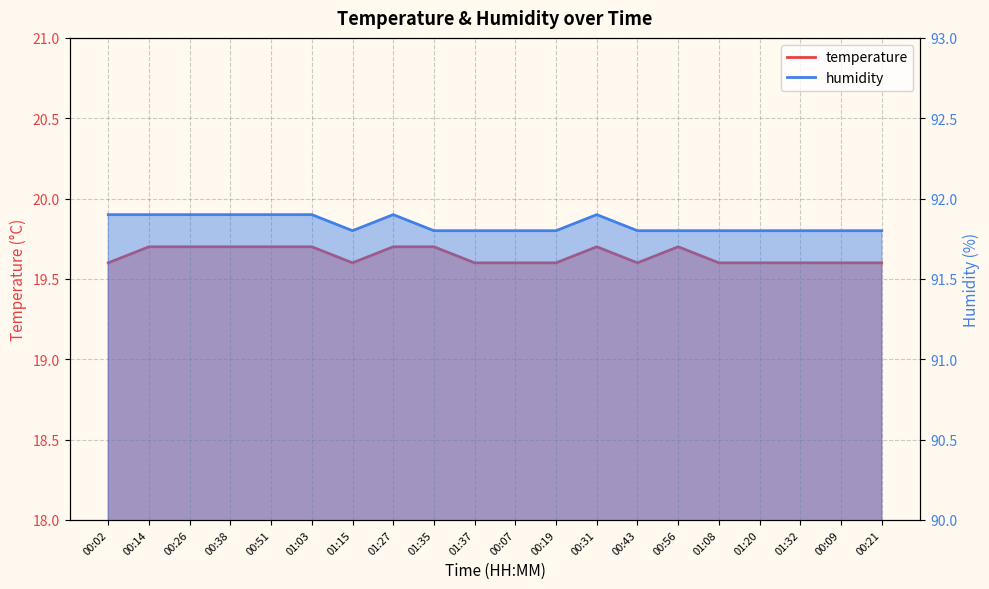

Reading left to right, what are all the values shown in this chart?

temperature: 19.6	19.7	19.7	19.7	19.7	19.7	19.6	19.7	19.7	19.6	19.6	19.6	19.7	19.6	19.7	19.6	19.6	19.6	19.6	19.6
humidity: 91.9	91.9	91.9	91.9	91.9	91.9	91.8	91.9	91.8	91.8	91.8	91.8	91.9	91.8	91.8	91.8	91.8	91.8	91.8	91.8